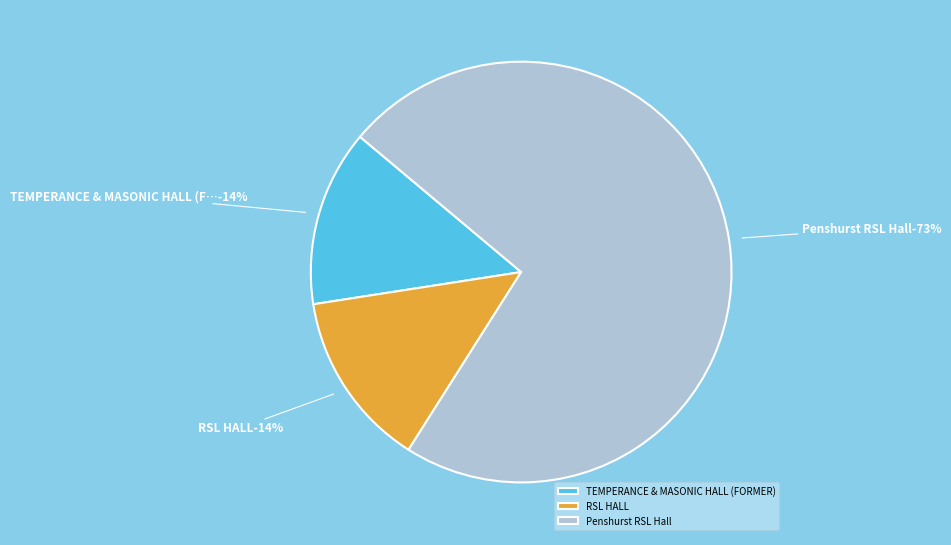

To the nearest percent, what portion does TEMPERANCE & MASONIC HALL (FORMER) represent?

14%